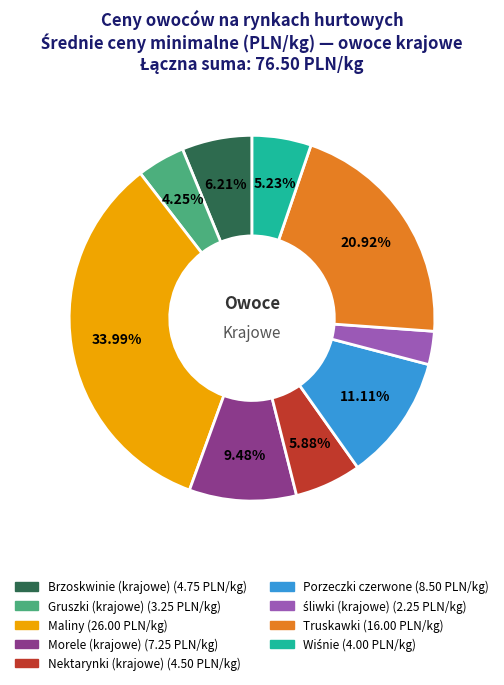

Does any single category account for the majority?

No